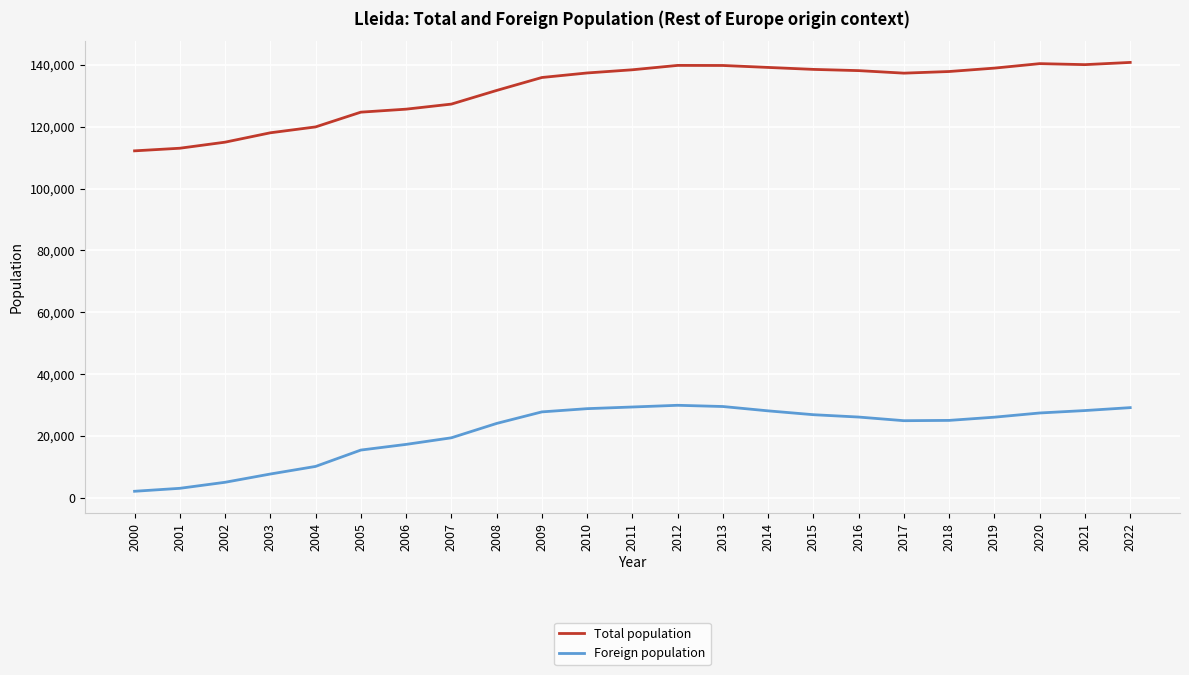

The value of Total population at 2001 is 113040. True or false?

True